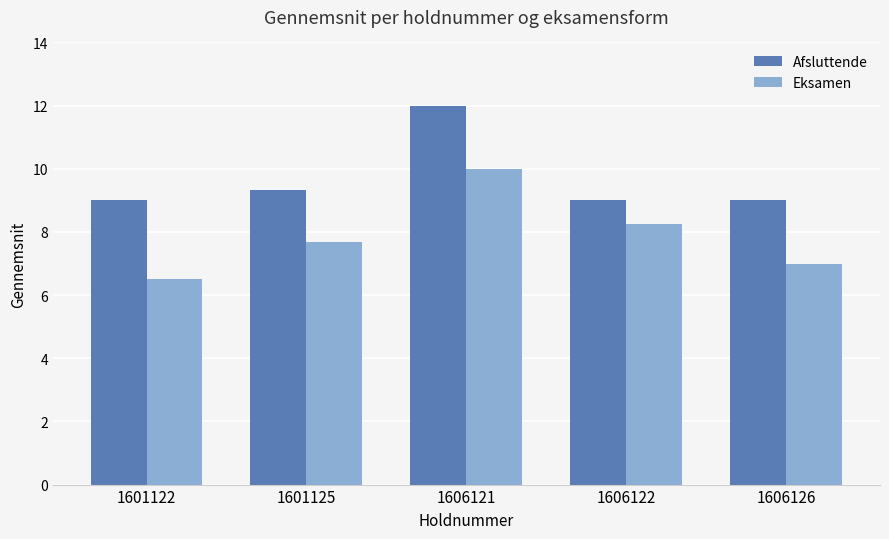

Rank the categories by Eksamen value from highest to lowest.

1606121, 1606122, 1601125, 1606126, 1601122